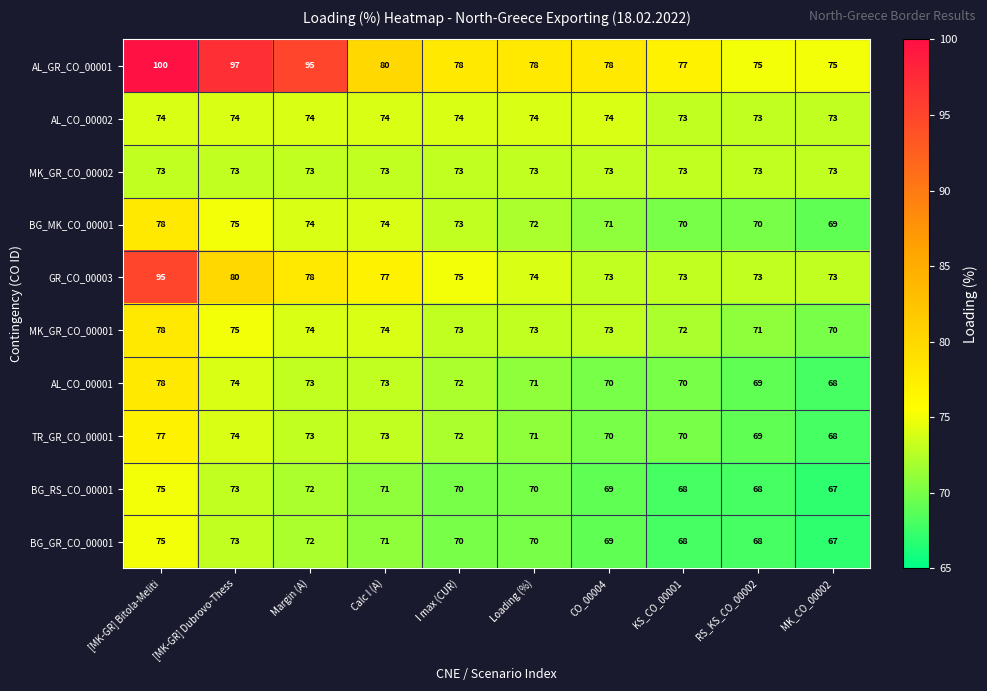

What is the spread (max minus min) of values at CO_00004?

9